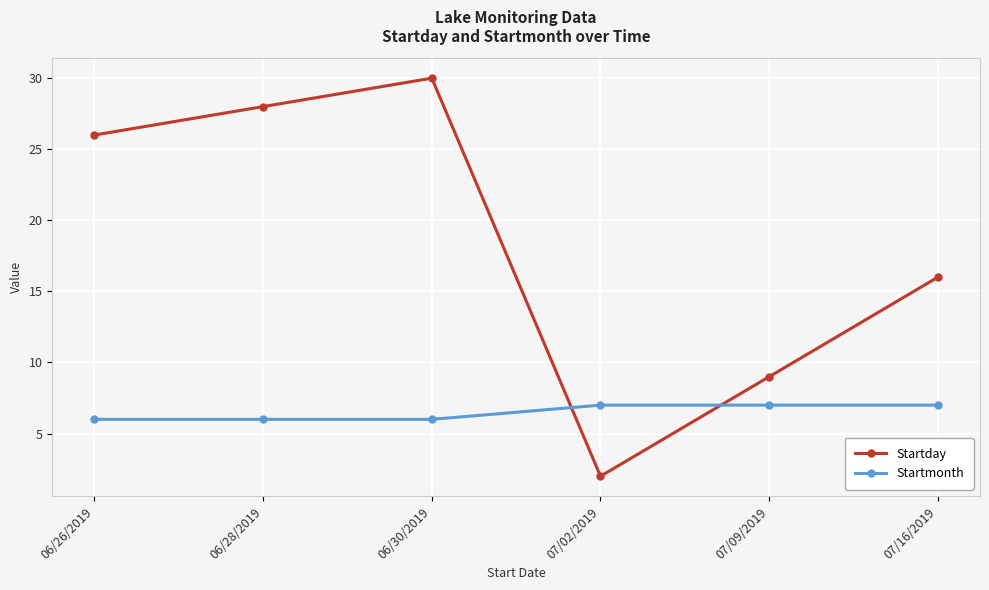

The Startmonth series shows 6 at 06/26/2019. True or false?

True